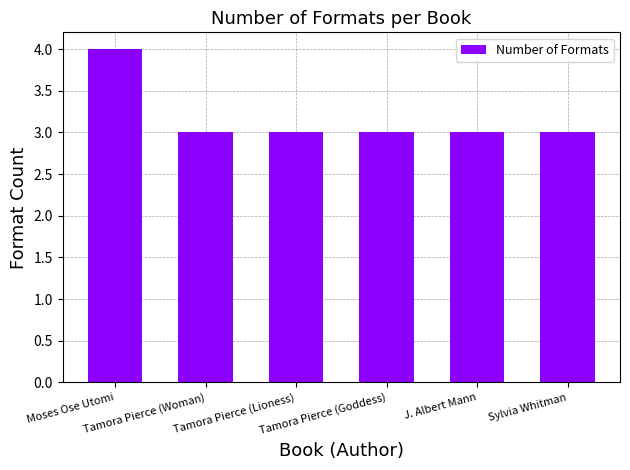

How many data points does each series have?

6